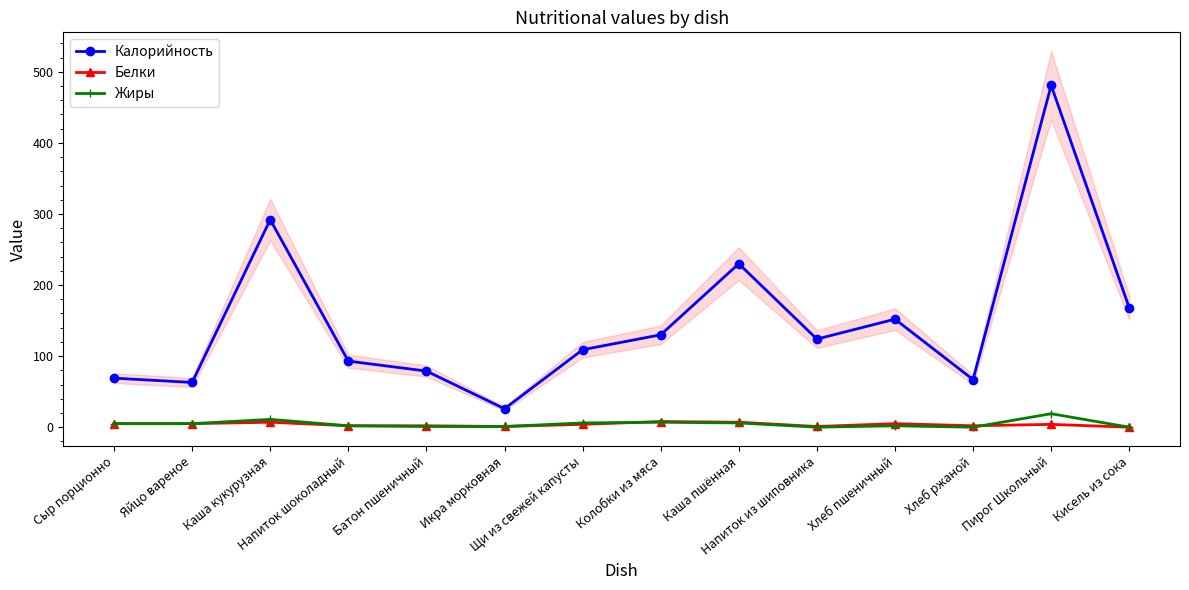

What is the greatest value displayed?

481